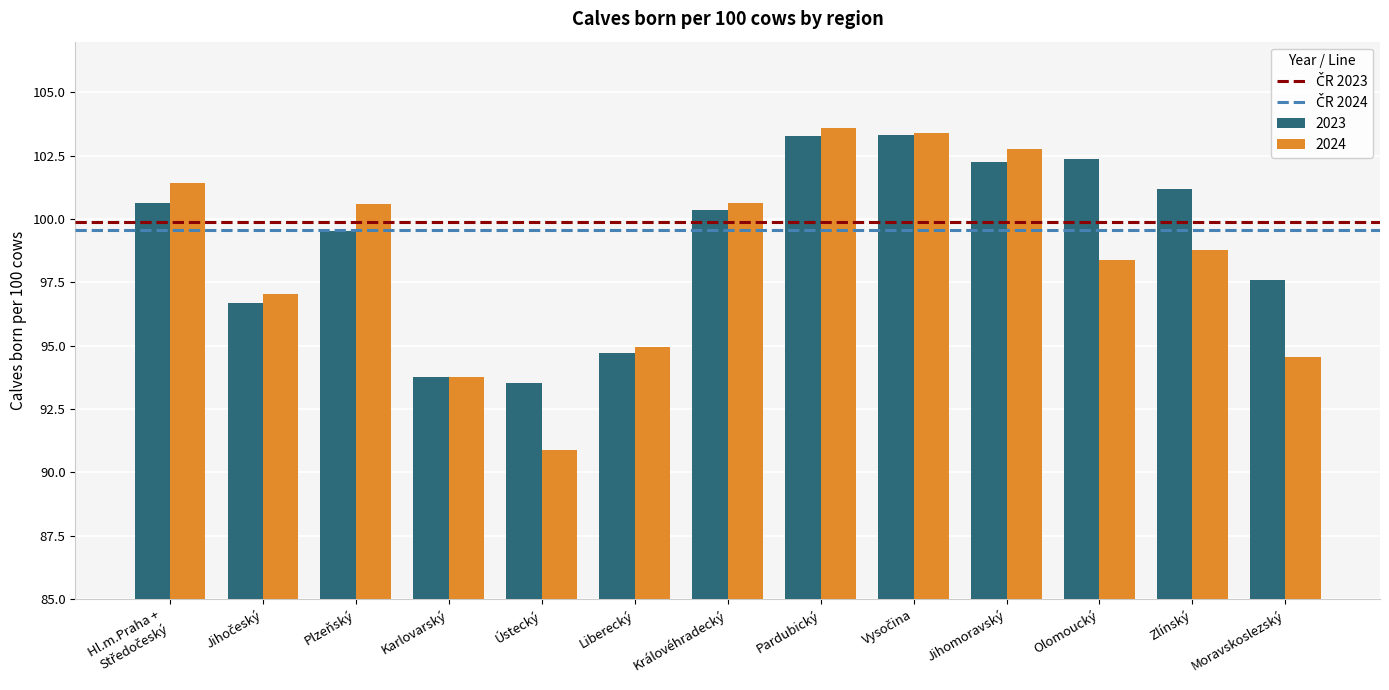

At which label is 2023 closest to 98?

Moravskoslezský